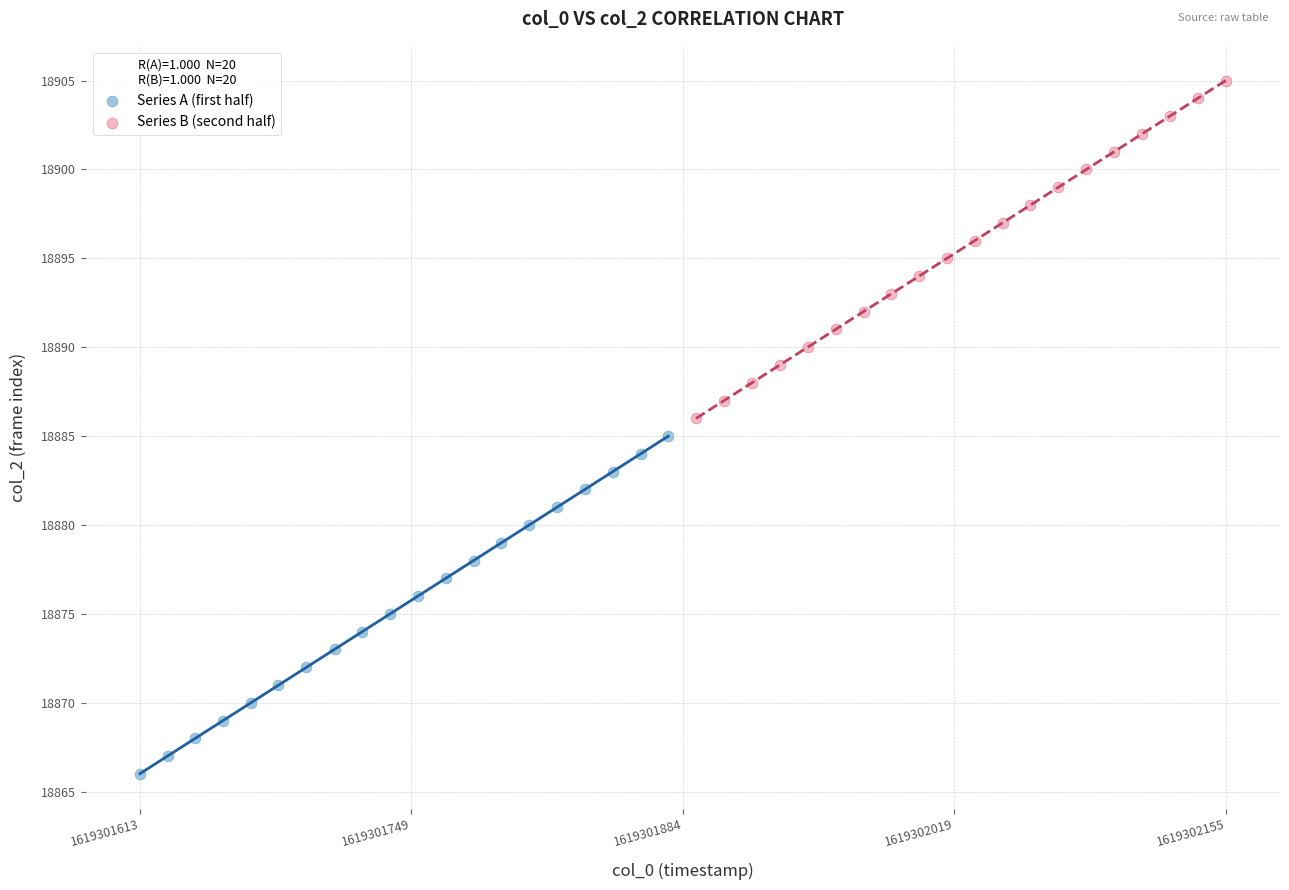

What are all the series names shown in the legend?

Series A (first half), Series B (second half)